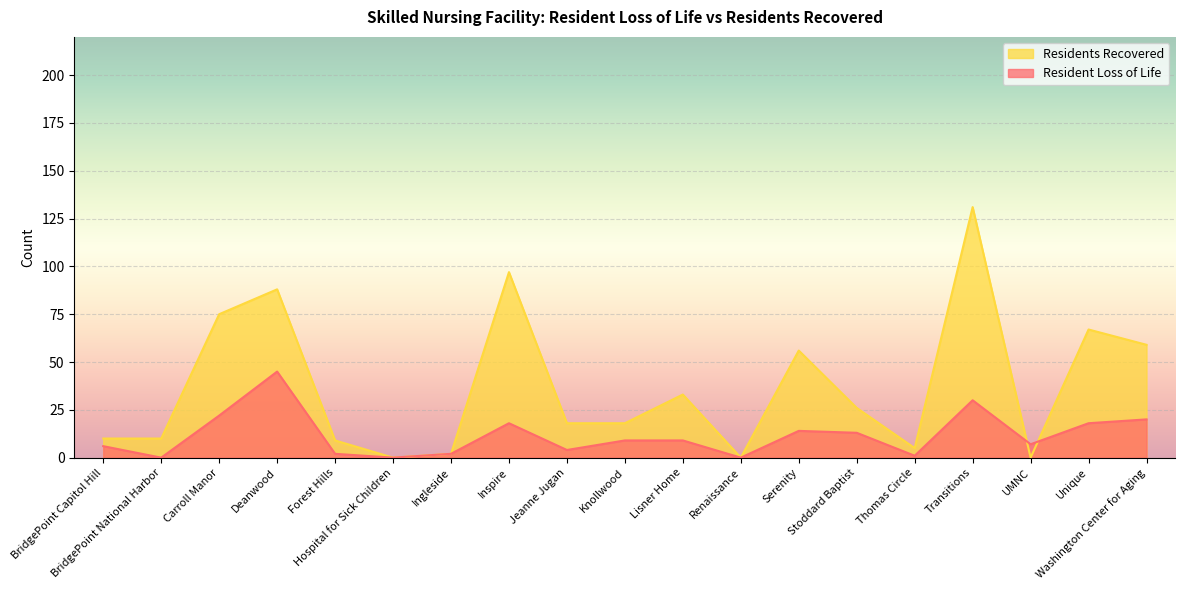

In Resident Loss of Life, how many points are higher than both neighbors (excluding endpoints)?

4